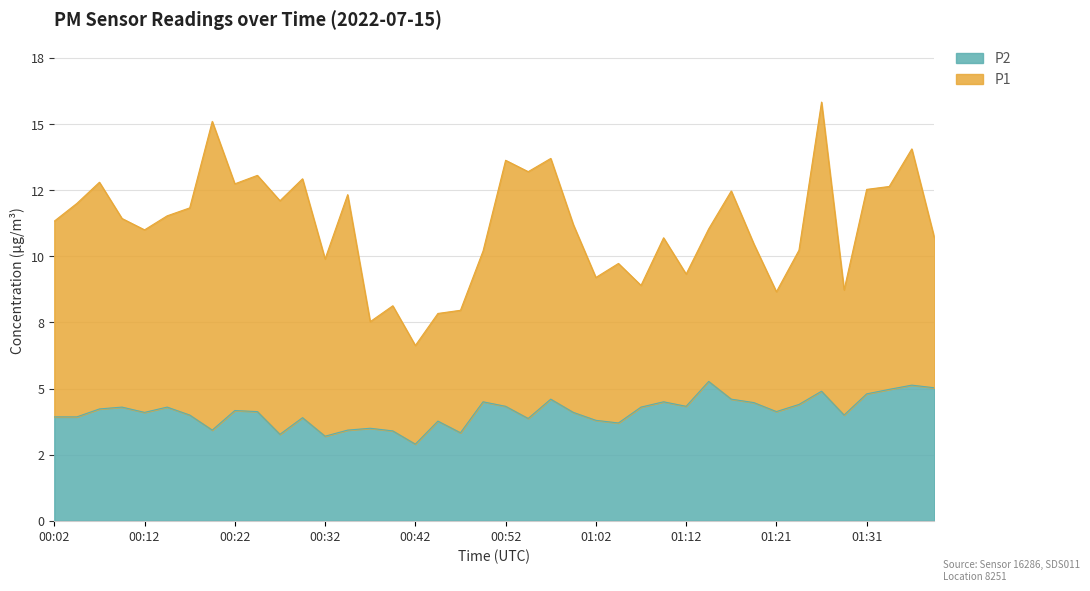

At which label is the value closest to 4?

00:17